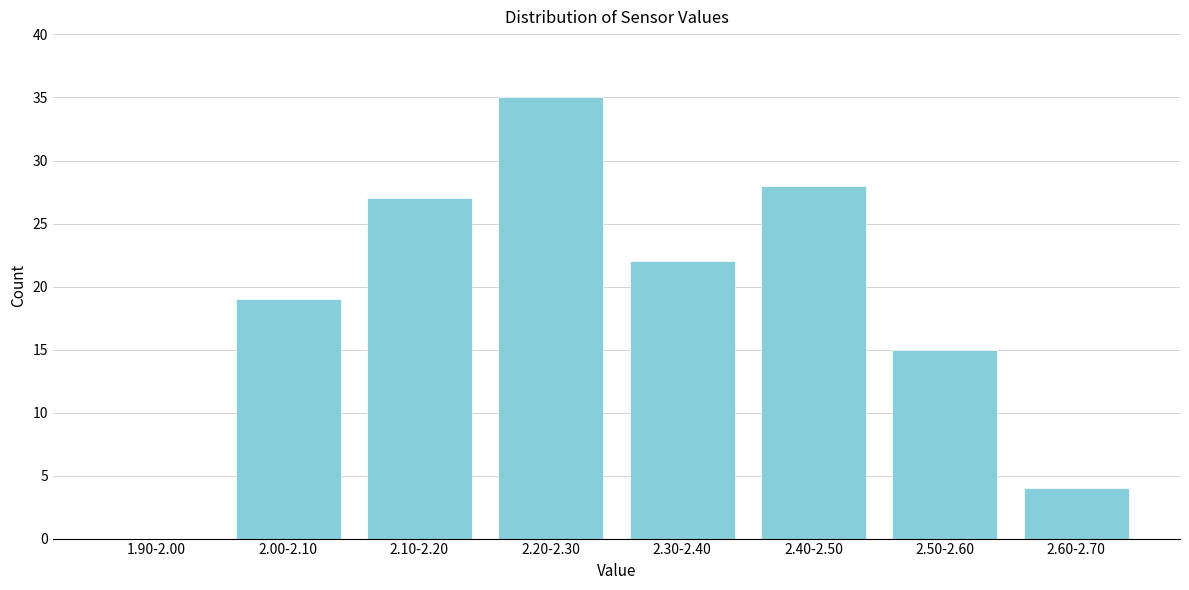

Reading left to right, what are all the values shown in this chart?

1.90-2.00=0	2.00-2.10=19	2.10-2.20=27	2.20-2.30=35	2.30-2.40=22	2.40-2.50=28	2.50-2.60=15	2.60-2.70=4